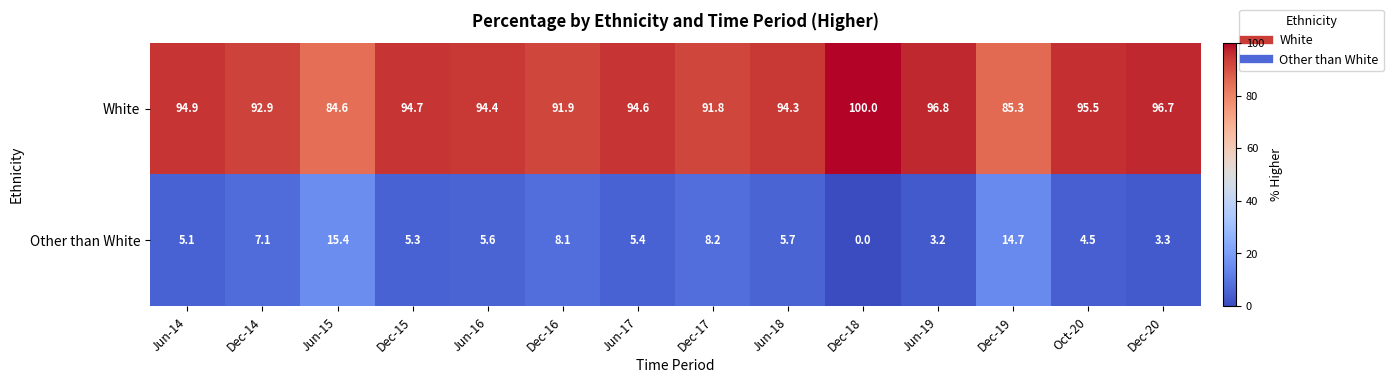

Count the number of data series in this chart.

2